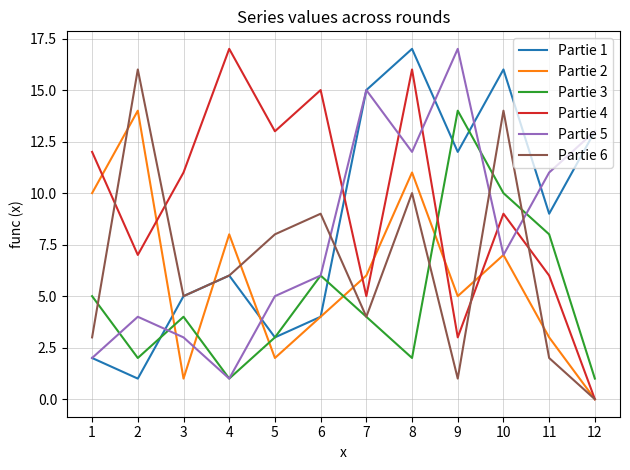

Does the chart display data point markers on the line(s)?

No